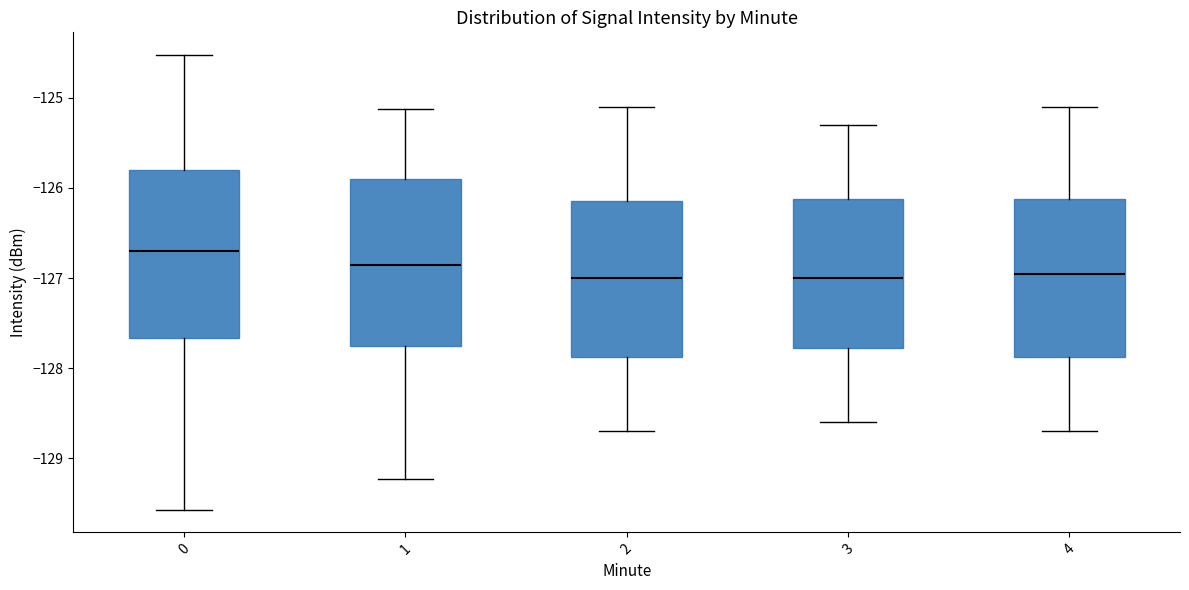

Where is the lower edge of the box at x = 0 on the y-axis? The values are not printed on the chart, so give them approximately, as read against the axis.

-127.7